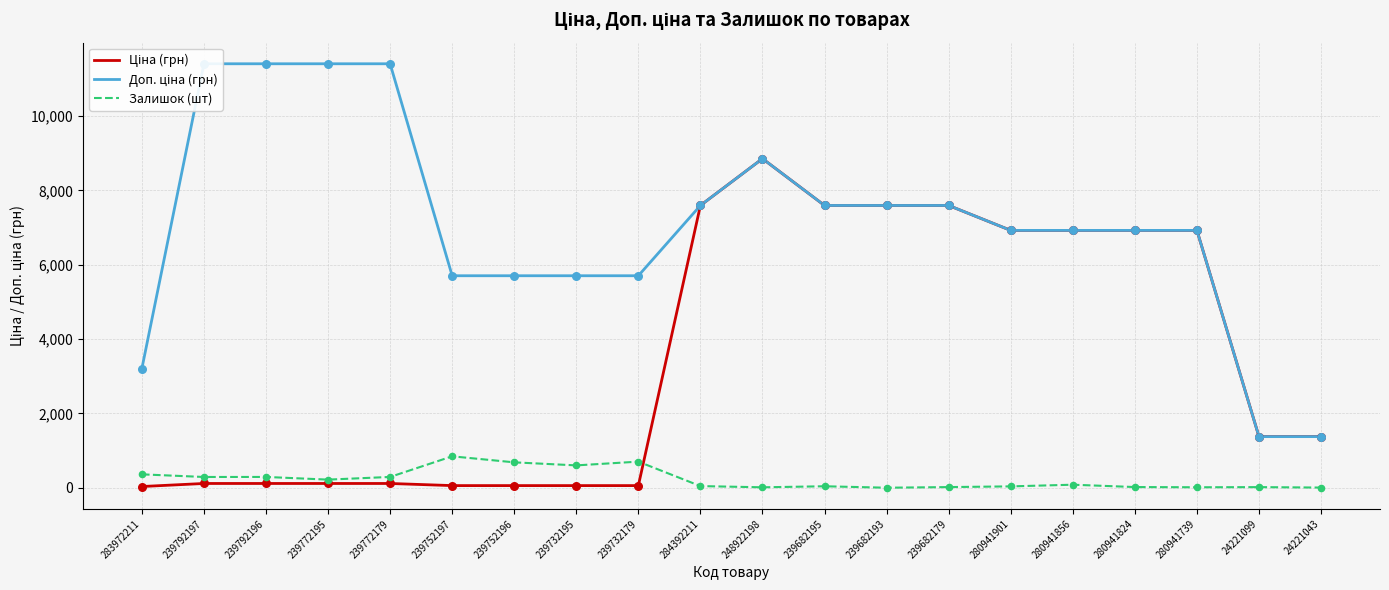

Which series reaches the maximum Y coordinate?

Доп. ціна (грн)